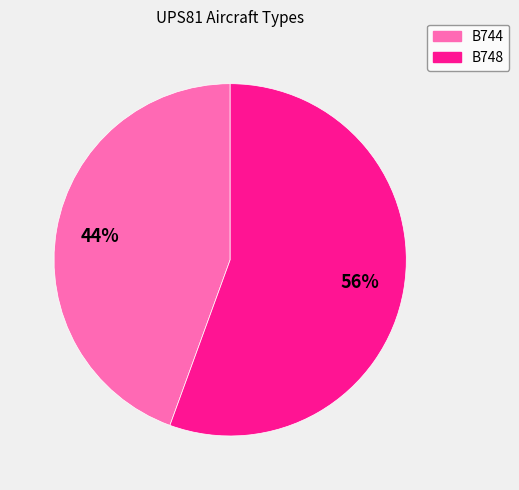

Which slice is the smallest?

B744